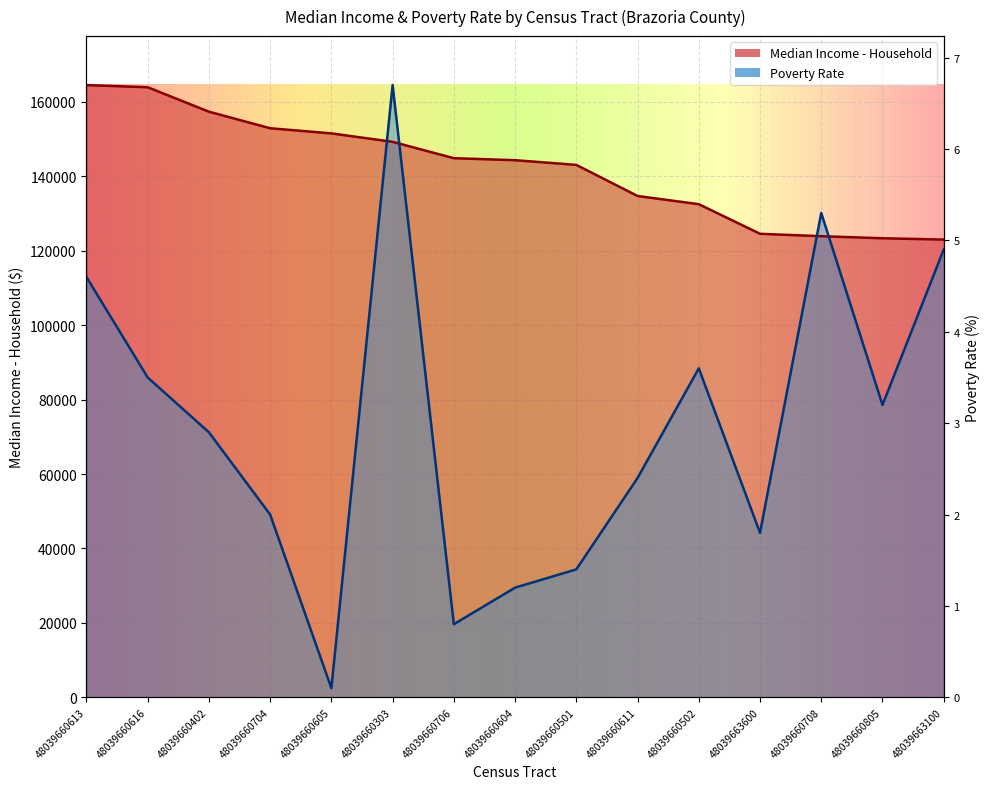

At which category does the chart reach its peak across all series?

48039660613